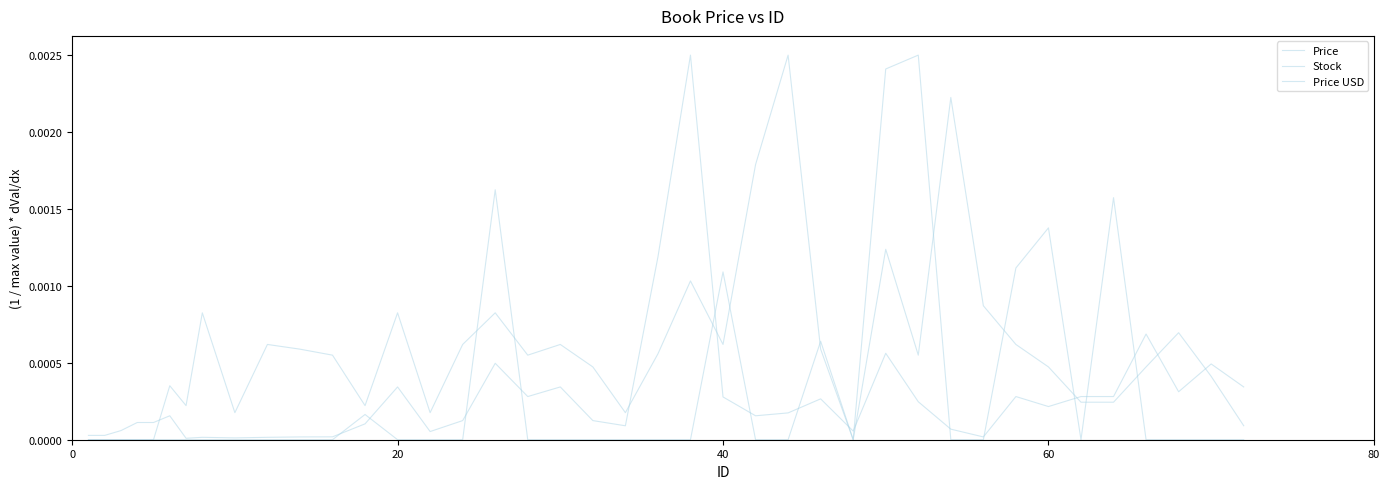

Does the chart display data point markers on the line(s)?

No